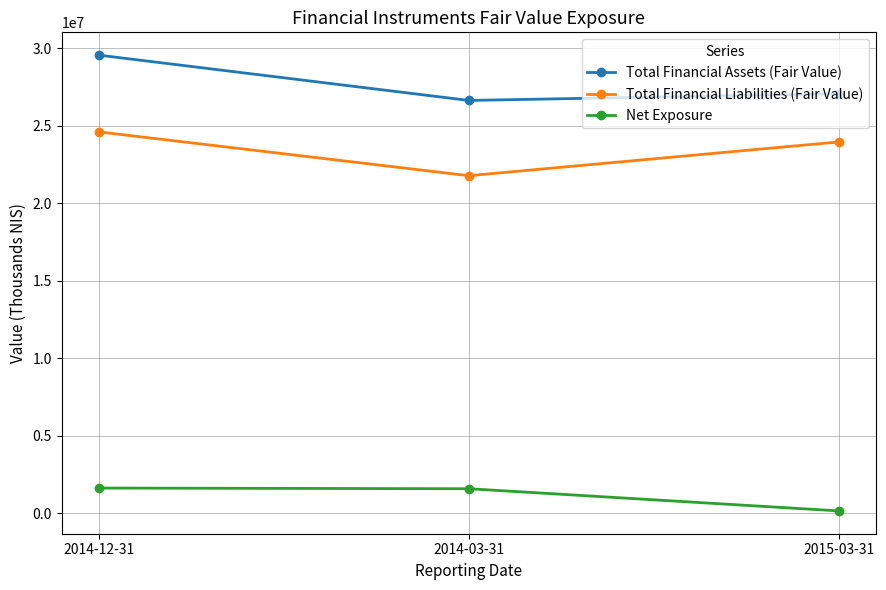

Where is Total Financial Liabilities (Fair Value) nearest to the value 23195500?

2015-03-31